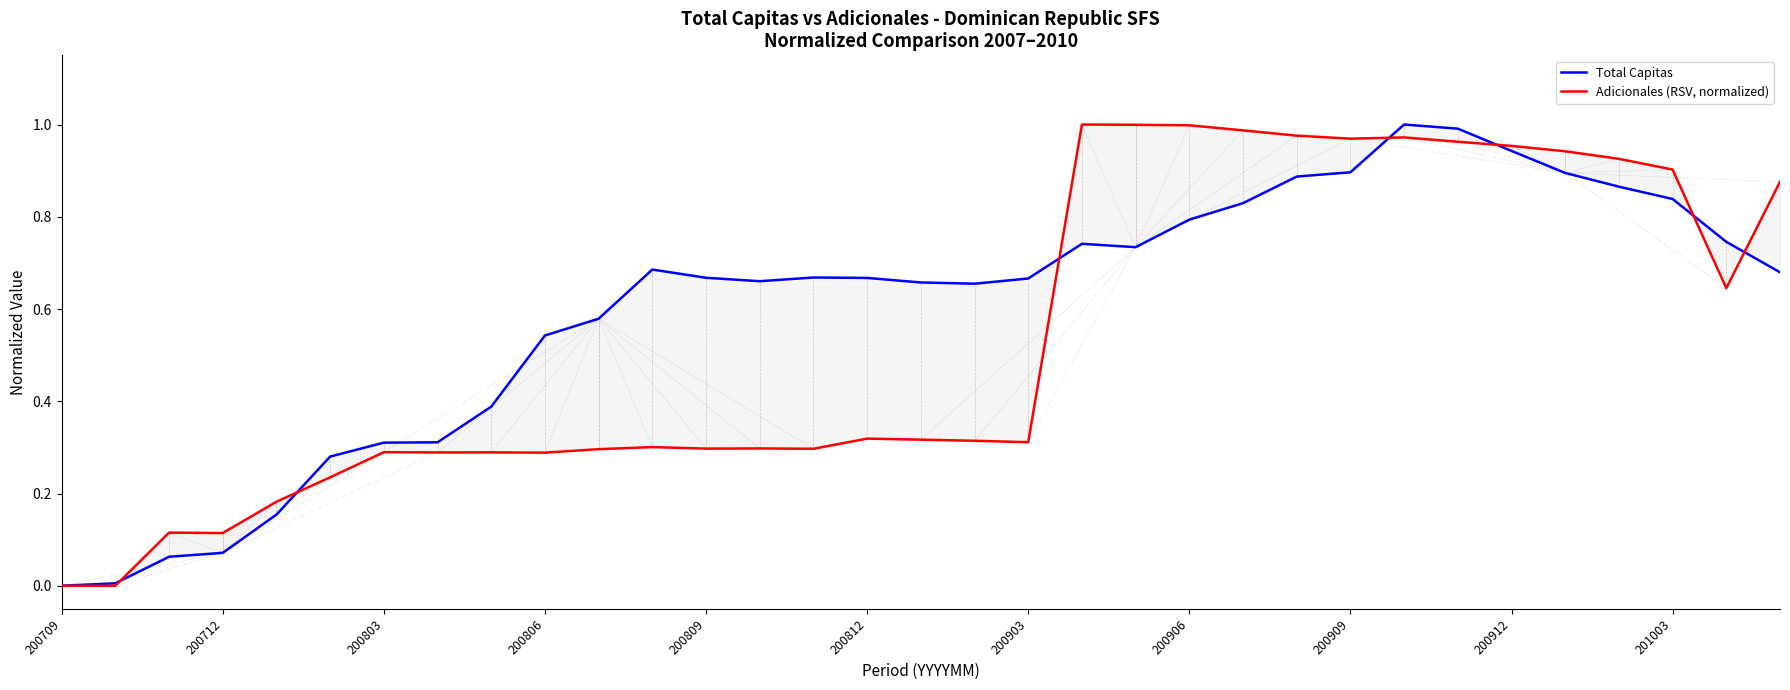

What is the difference between the maximum and minimum values in the Total Capitas series?

1.0